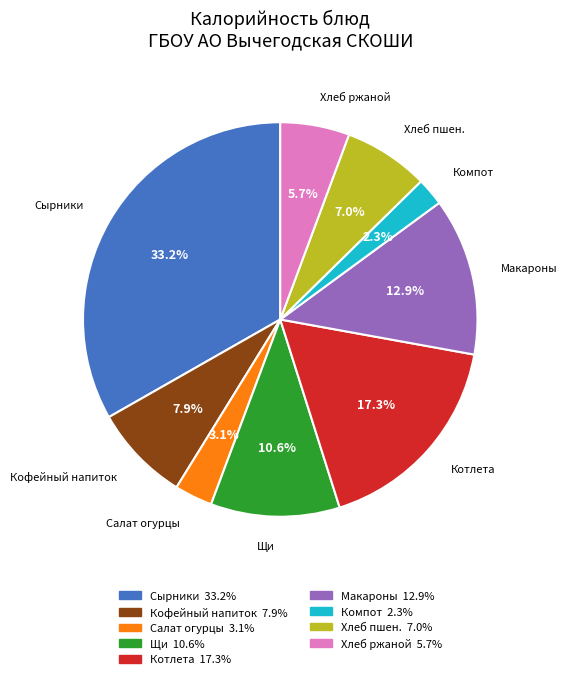

Is there any slice that represents more than half of the pie?

No